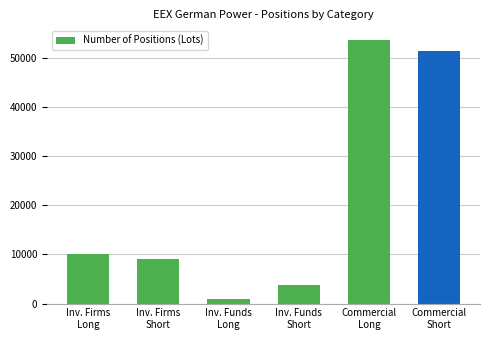

What is the average value?

21484.0